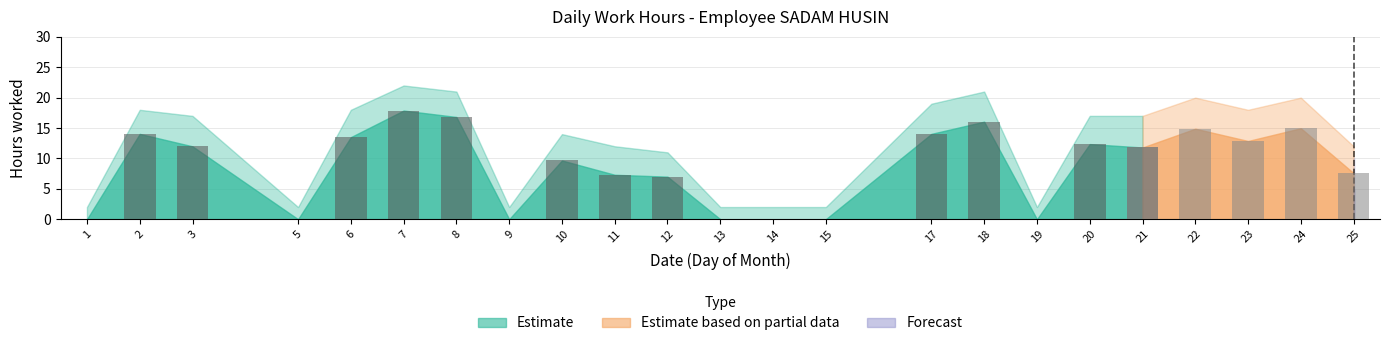

How many bars are there in each group?

3